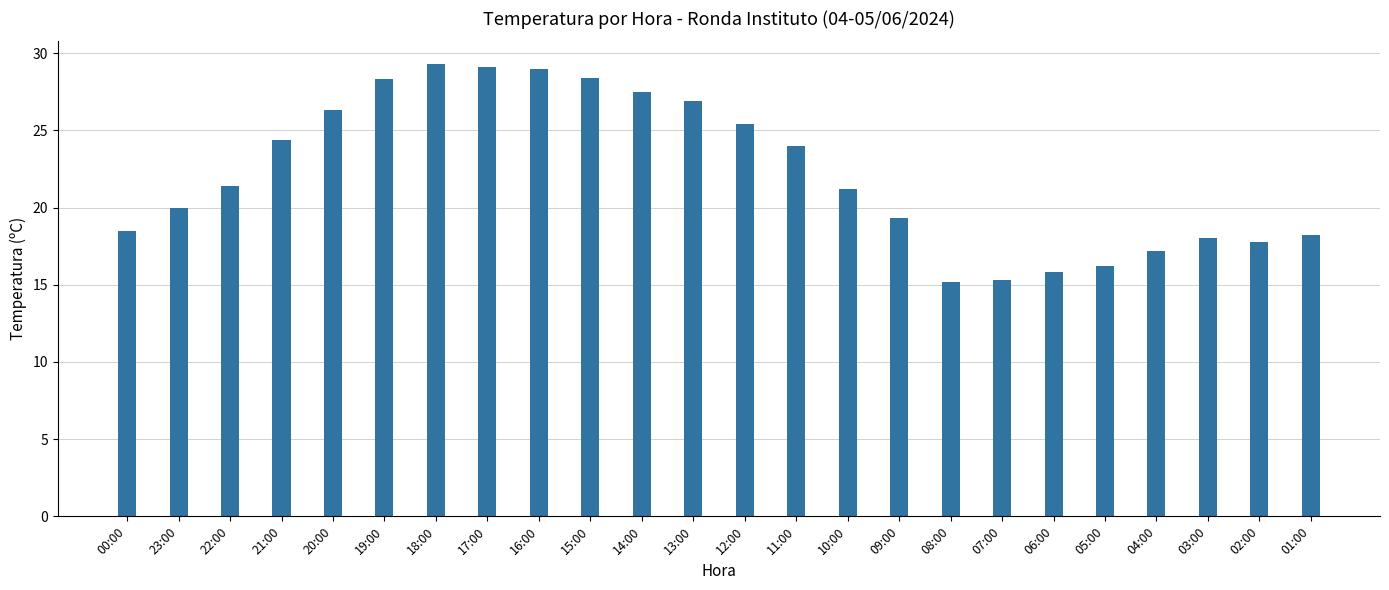

Which has a higher value, 07:00 or 19:00?

19:00